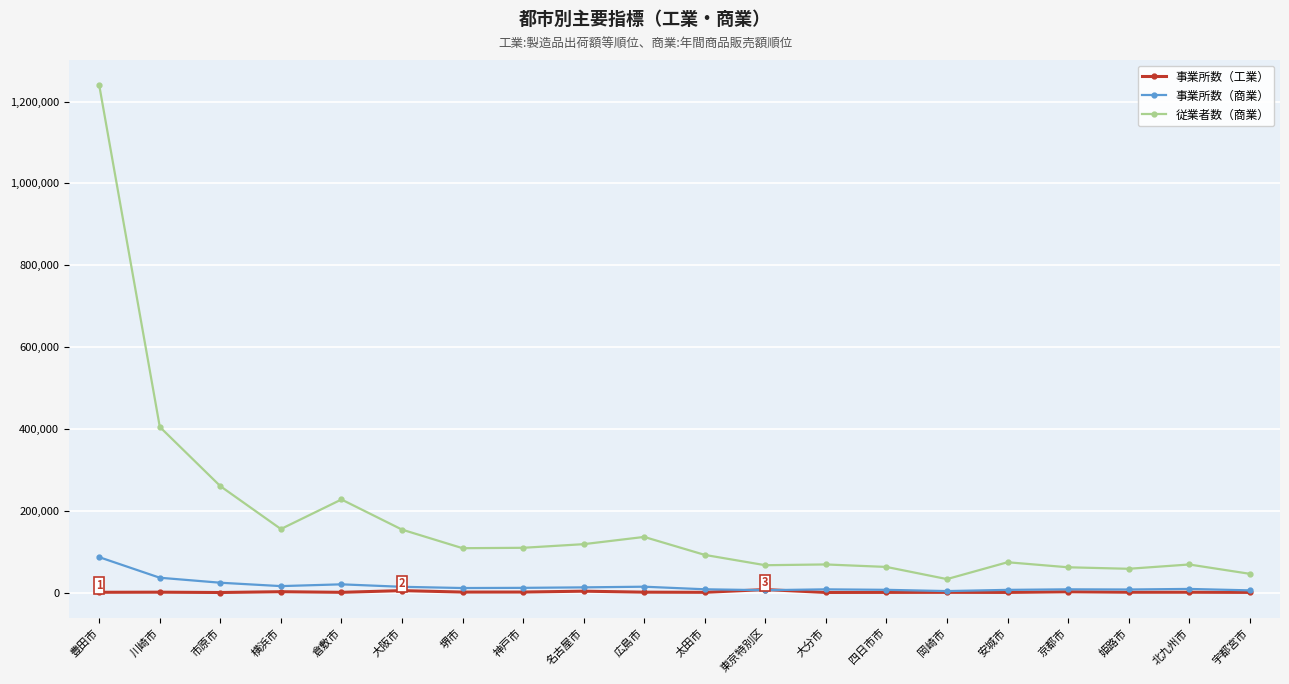

At which label does 従業者数（商業） first exceed 108514?

豊田市